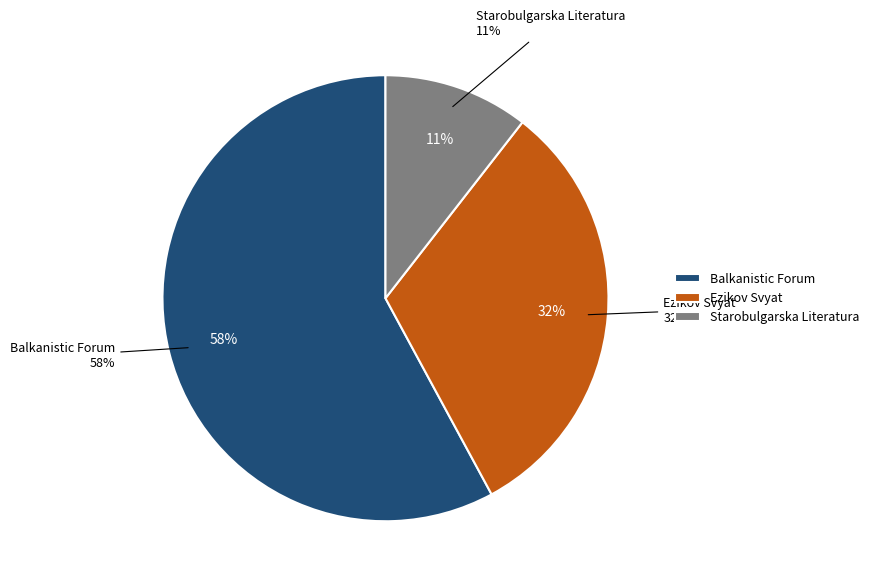

Is there a majority slice in this chart?

Yes